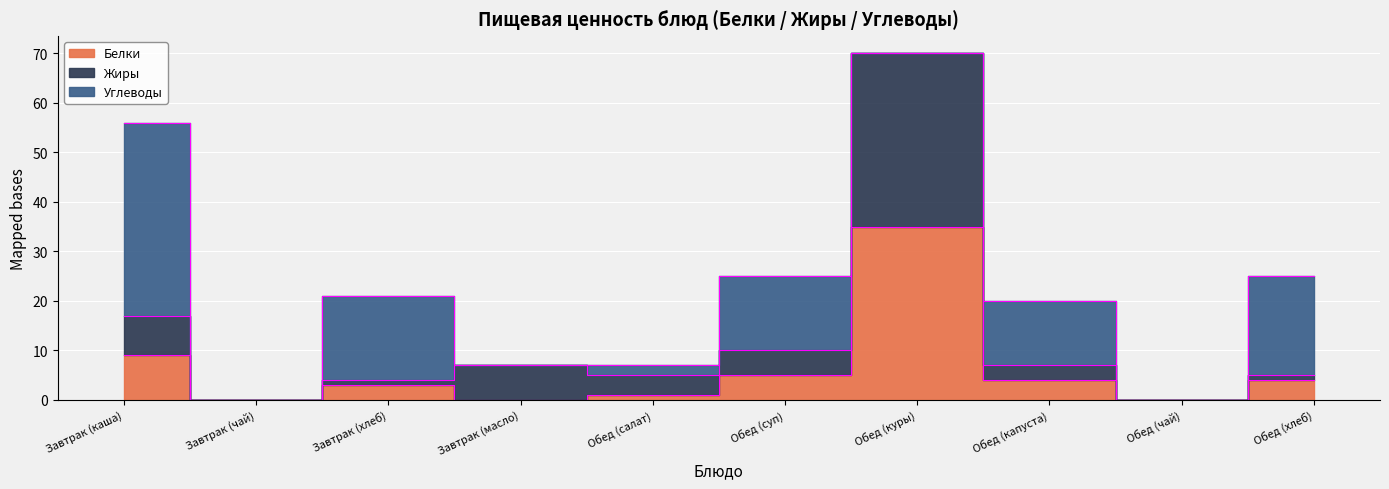

Is the value of Жиры at Завтрак (каша) greater than the value of Белки at Обед (суп)?

Yes